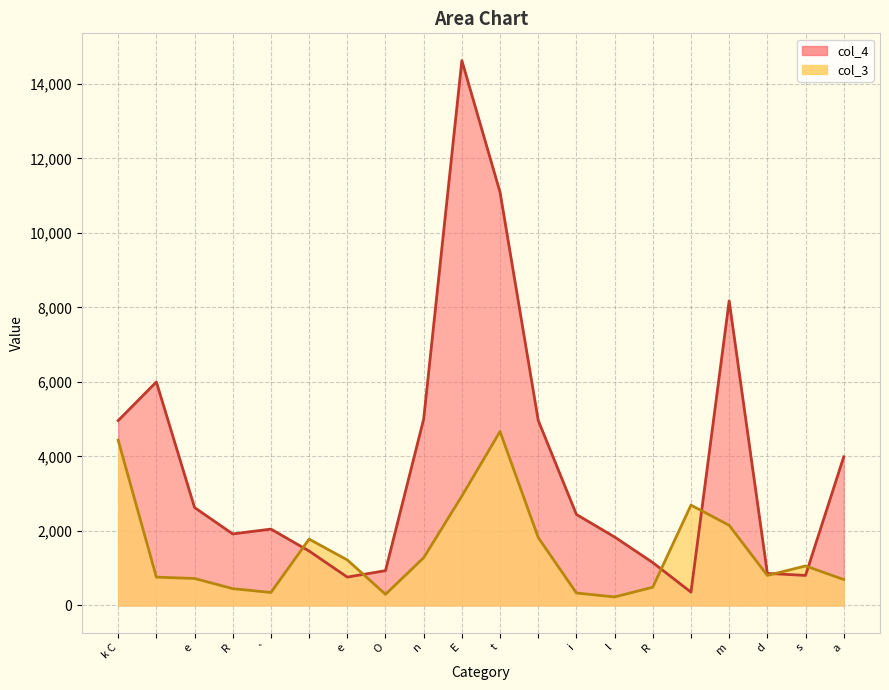

What is the greatest value displayed?

14629